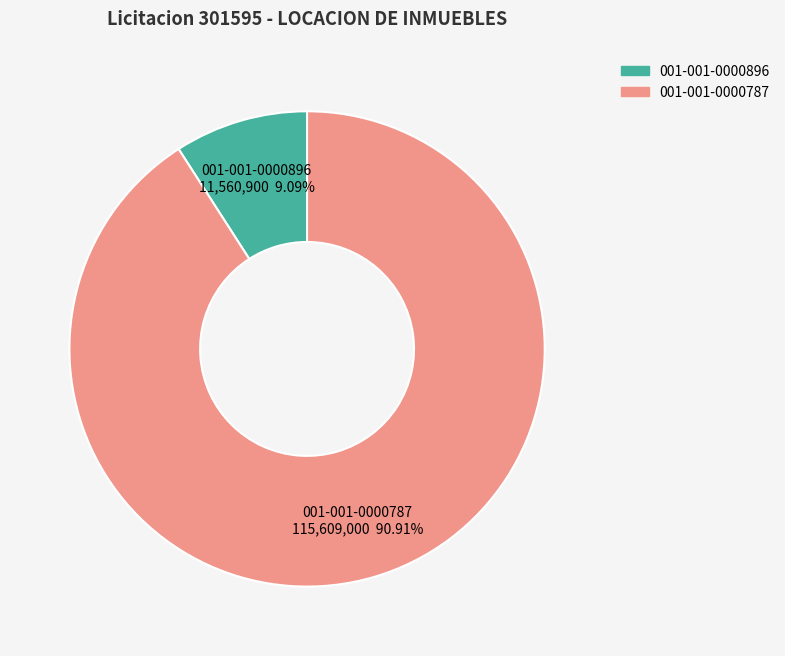

Is there a majority slice in this chart?

Yes